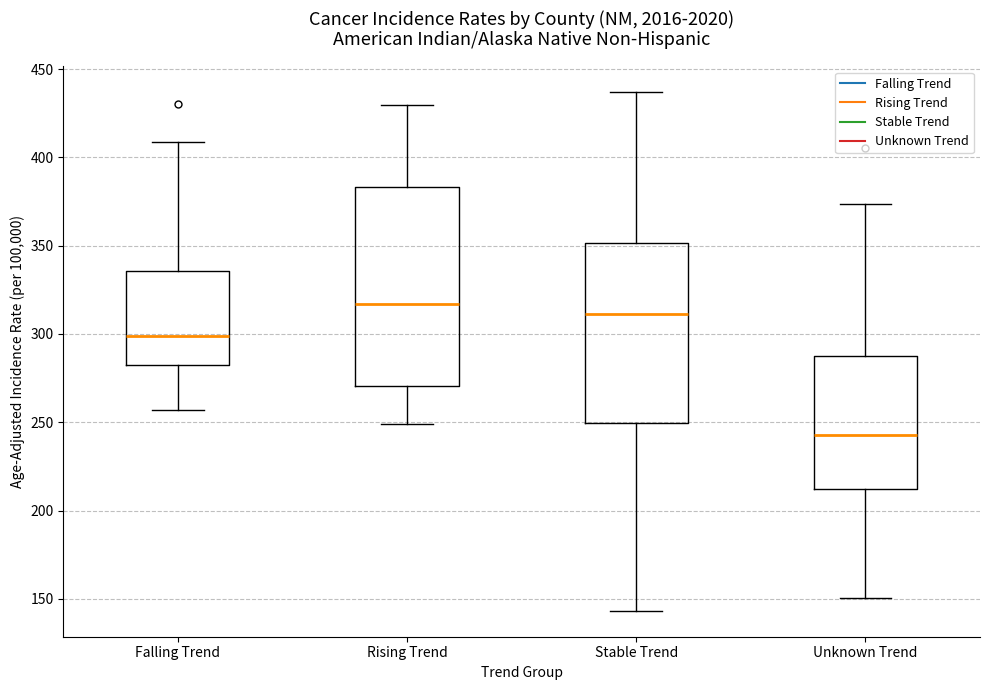

Reading left to right, transcribe this box plot: for each box, give where its median line is, the range the box spans, and where its two whiskers end, as read against the y-axis. The values are not printed on the chart, so give them approximately, as read against the axis.

Falling Trend: median 300, box 285 to 335, whiskers 255 to 410
Rising Trend: median 315, box 270 to 385, whiskers 250 to 430
Stable Trend: median 310, box 250 to 350, whiskers 145 to 435
Unknown Trend: median 245, box 210 to 290, whiskers 150 to 375